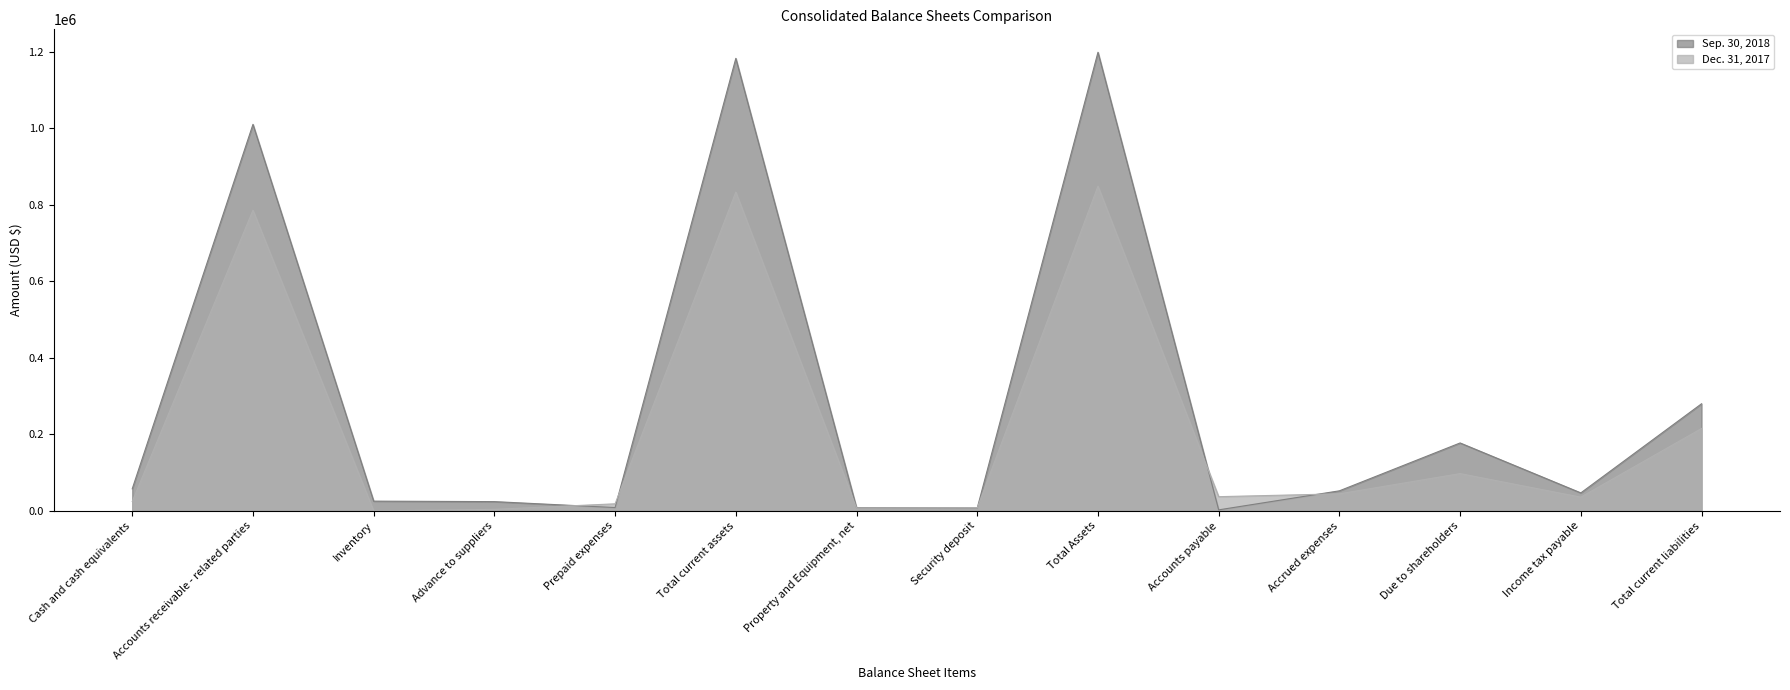

What is the total value across all series at Property and Equipment, net?

15811